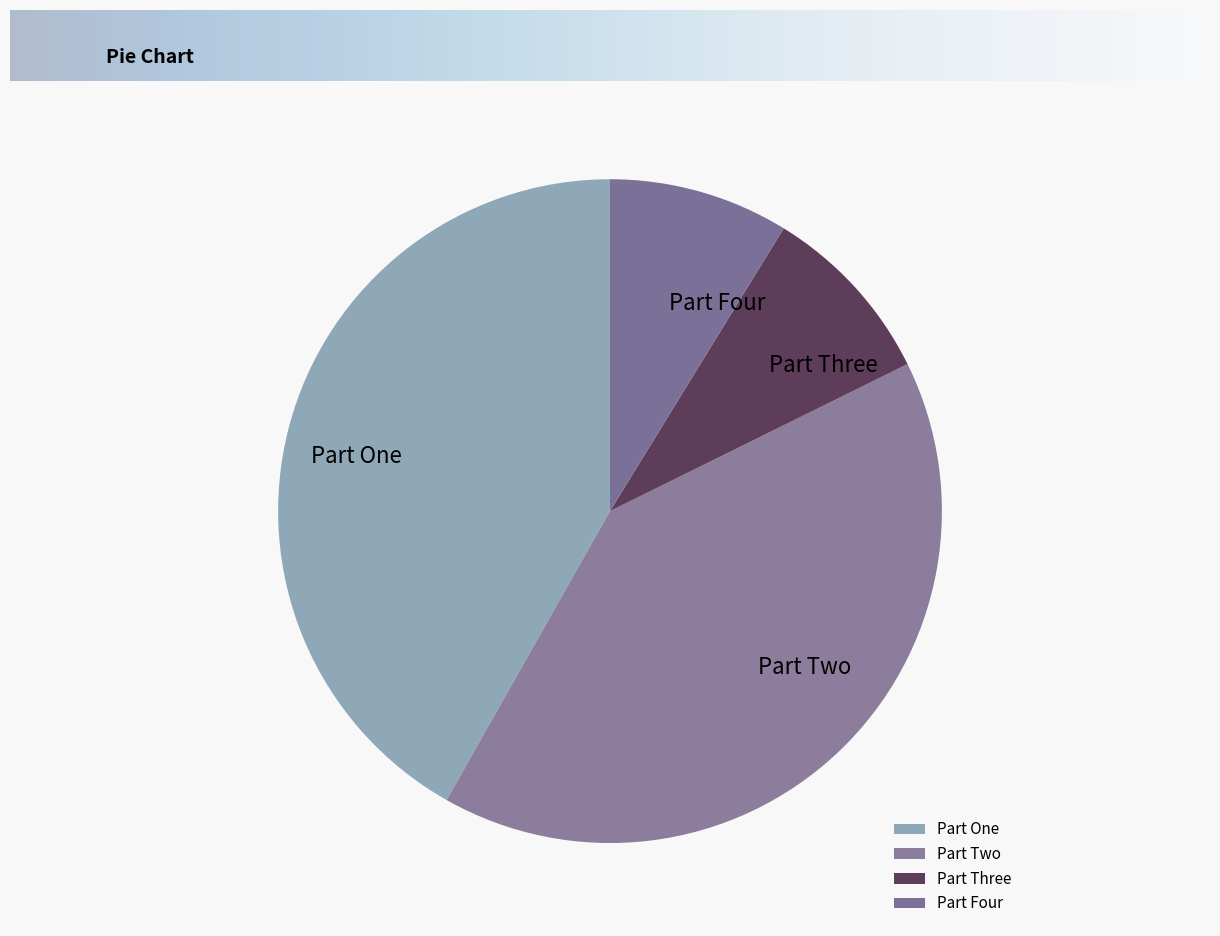

Is there a majority slice in this chart?

No